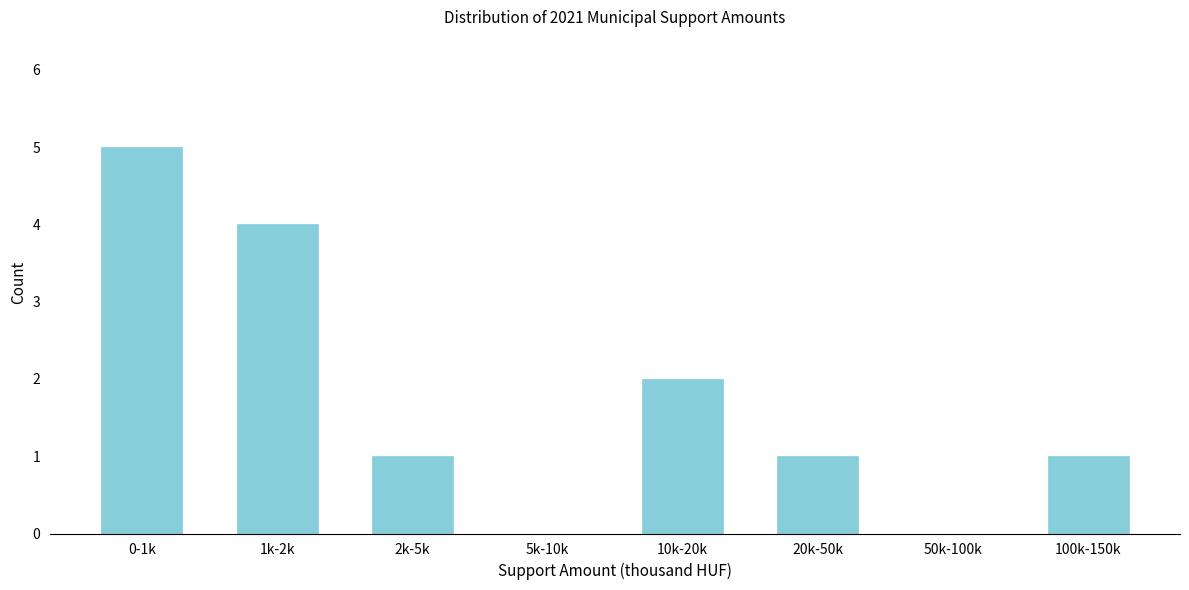

Reading left to right, what are all the values shown in this chart?

0-1k=5	1k-2k=4	2k-5k=1	5k-10k=0	10k-20k=2	20k-50k=1	50k-100k=0	100k-150k=1